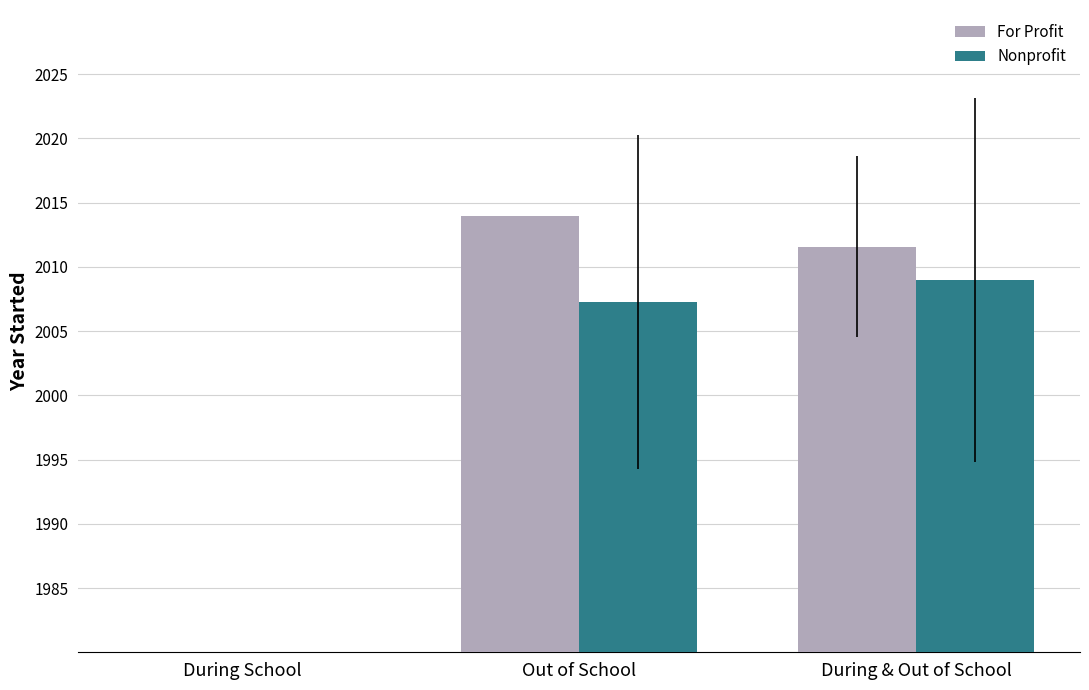

How many bars are there in total?

6